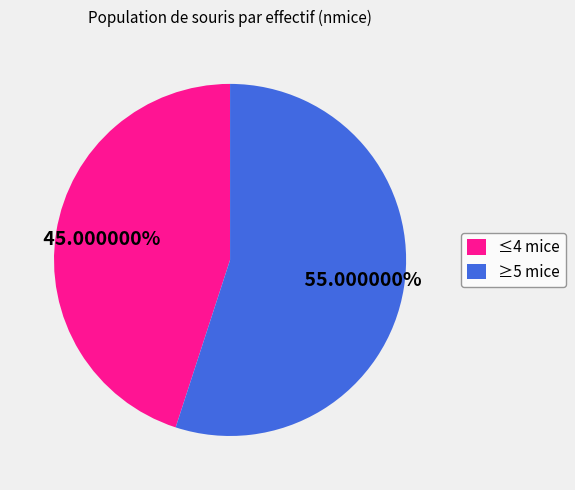

Is ≤4 mice the majority of the pie?

No